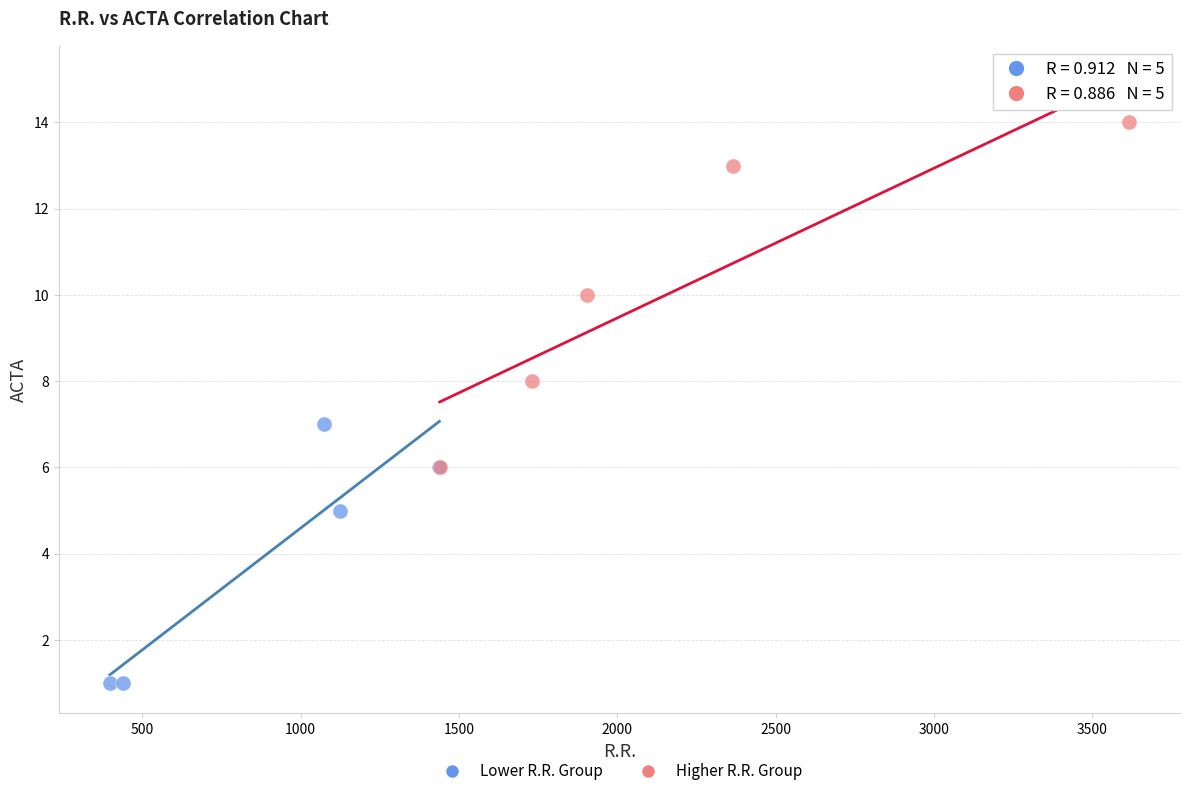

Which series reaches the maximum Y coordinate?

Higher R.R. Group